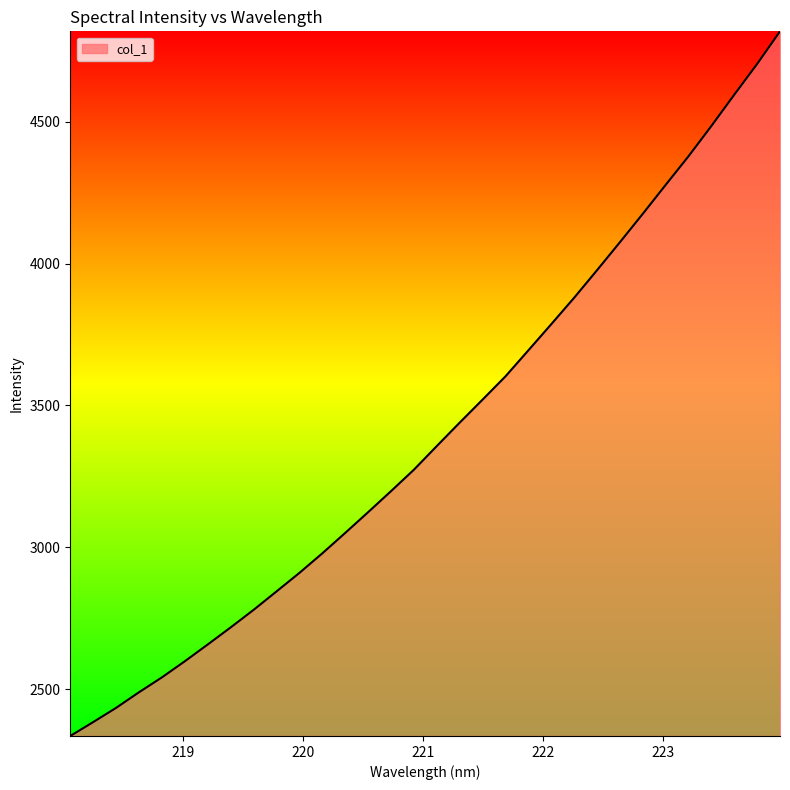

What is the greatest value displayed?

4818.6